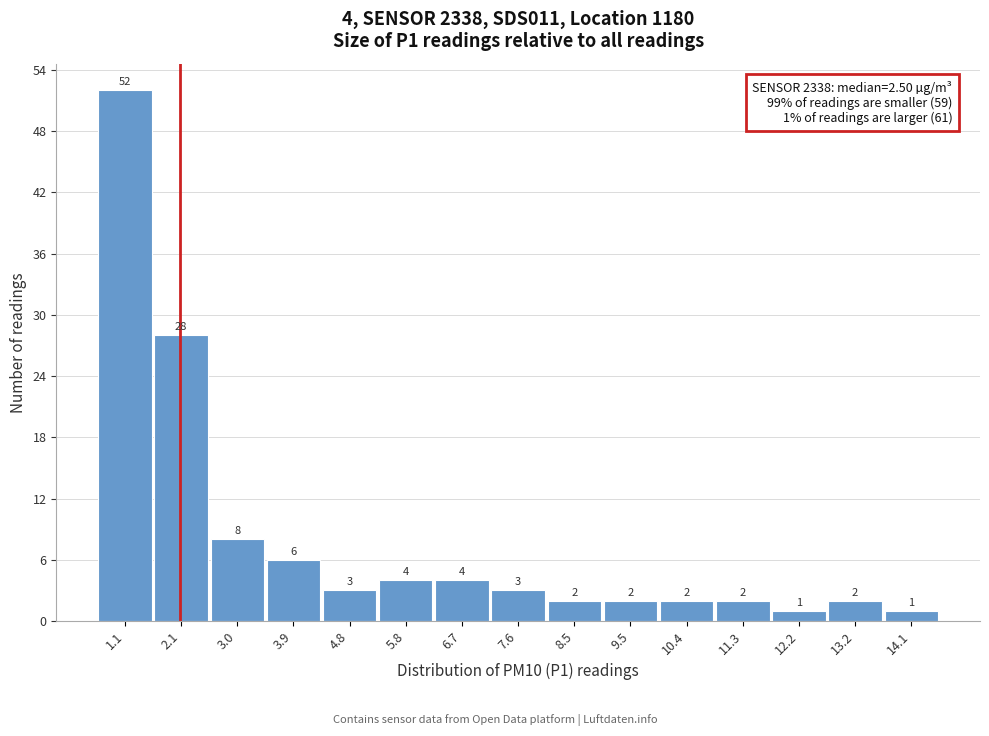

Reading left to right, extract all data points from this chart.

1.1=52	2.1=28	3.0=8	3.9=6	4.8=3	5.8=4	6.7=4	7.6=3	8.5=2	9.5=2	10.4=2	11.3=2	12.2=1	13.2=2	14.1=1